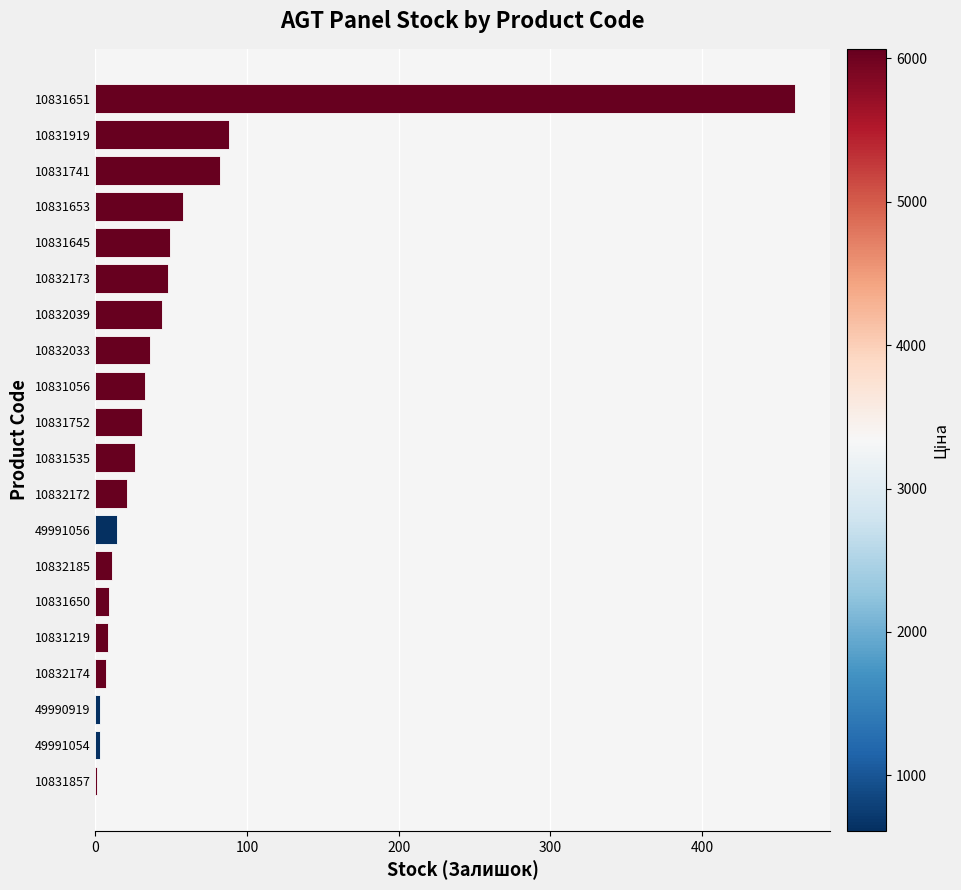

The chart shows a value of 33 at 10831653. True or false?

False